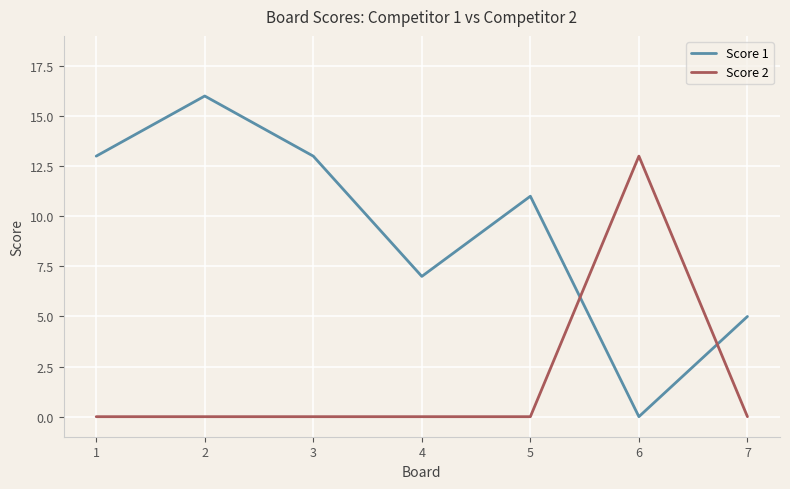

Does the chart display data point markers on the line(s)?

No